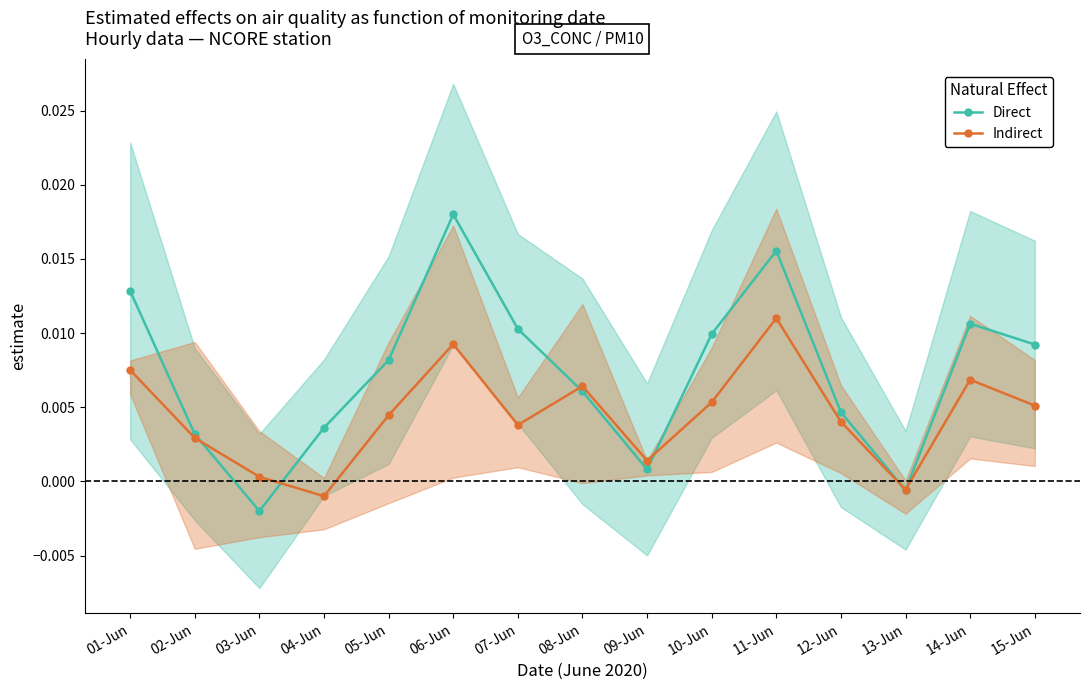

Where is the first local minimum for Indirect?

04-Jun